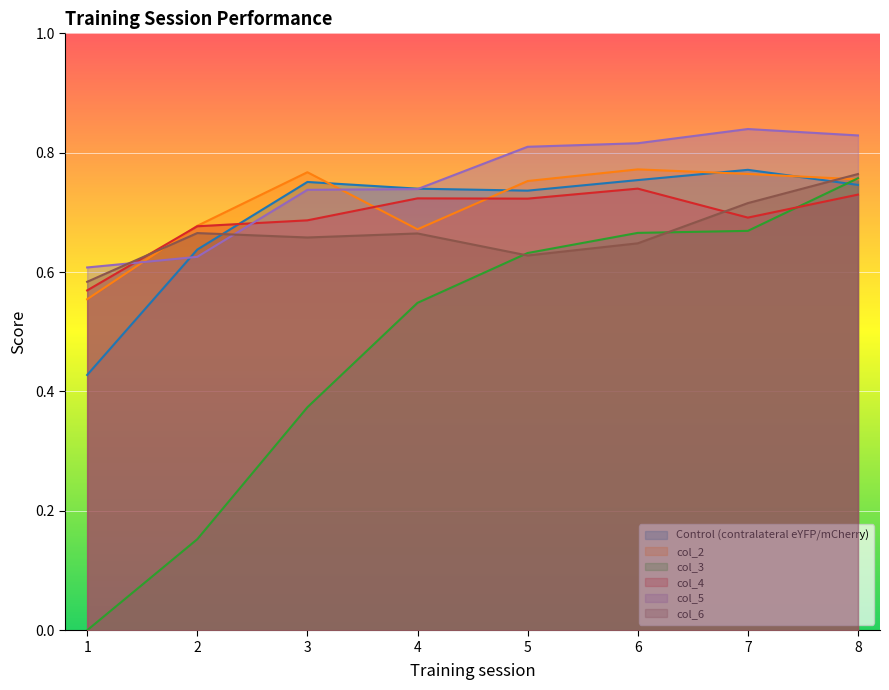

Between 5 and 2, which is larger?

5